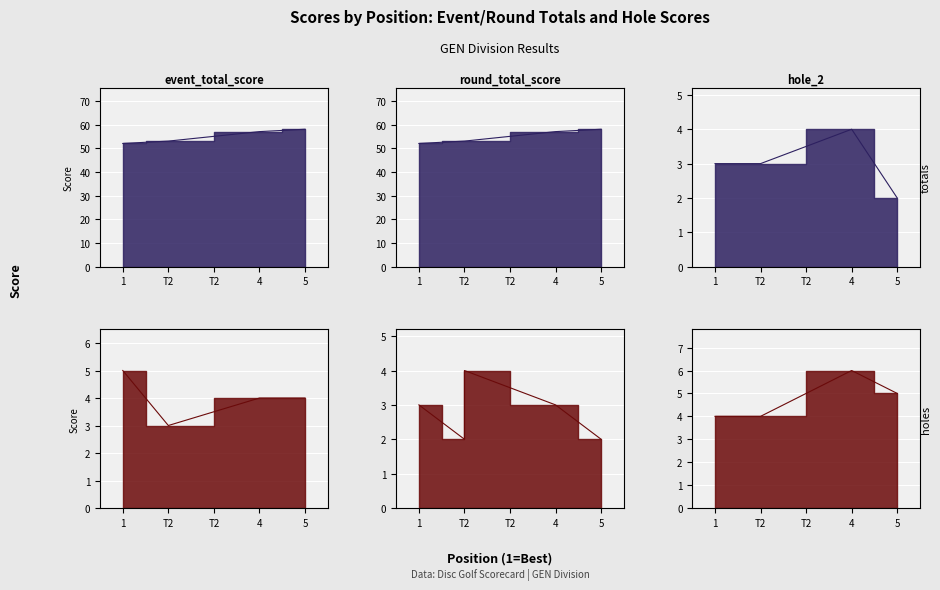

What is the label of the 4th point from the right?

T2